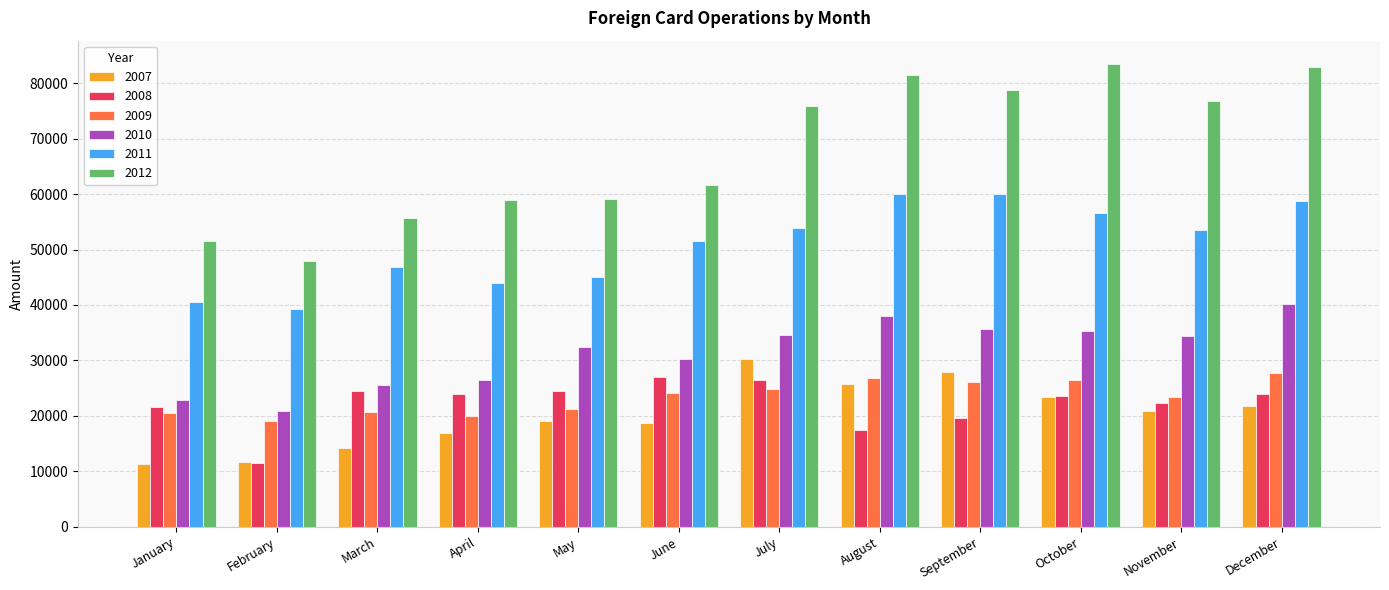

What is the difference between the second highest and second lowest values in the 2007 series?

16255.3